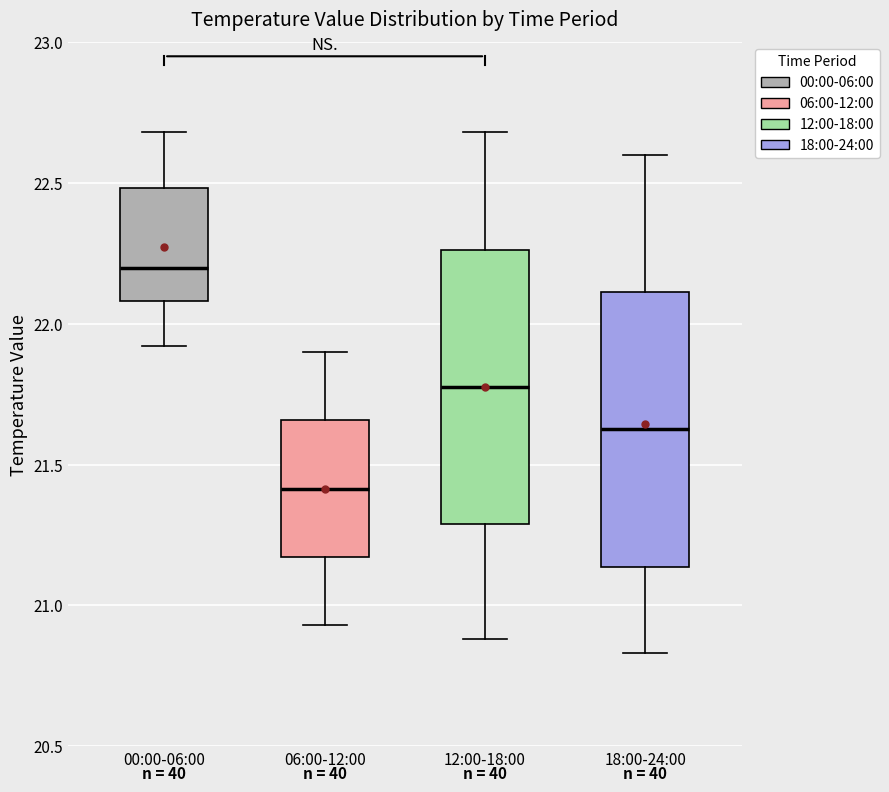

Reading left to right, read every box against the y-axis: the position of its median line, the range the box covers, and the ends of its whiskers. The values are not printed on the chart, so give them approximately, as read against the axis.

00:00-06:00: median 22.20, box 22.10 to 22.50, whiskers 21.90 to 22.70
06:00-12:00: median 21.40, box 21.15 to 21.65, whiskers 20.95 to 21.90
12:00-18:00: median 21.80, box 21.30 to 22.25, whiskers 20.90 to 22.70
18:00-24:00: median 21.65, box 21.15 to 22.10, whiskers 20.85 to 22.60